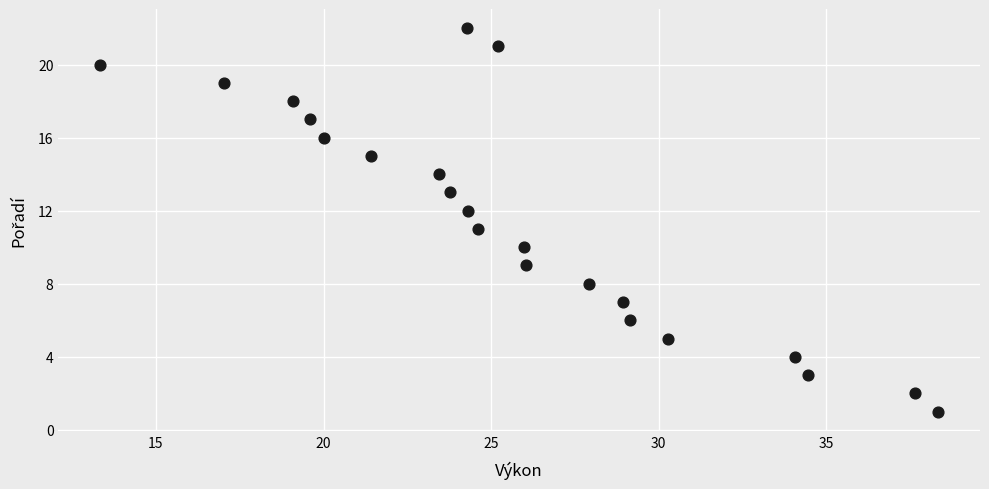

What is the range of Y values (max minus min)?

21